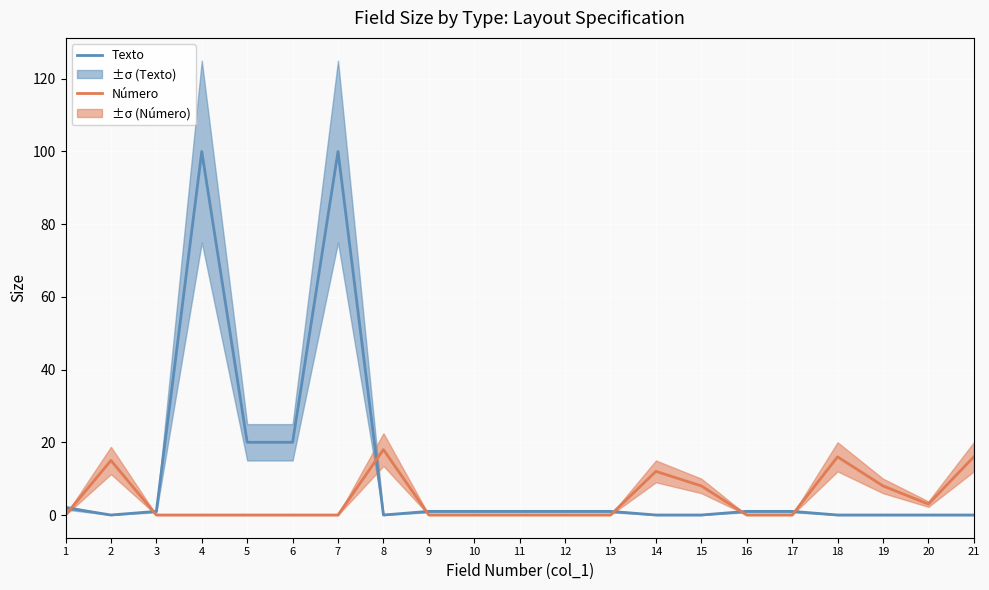

True or false: Texto and Número intersect in this chart.

True